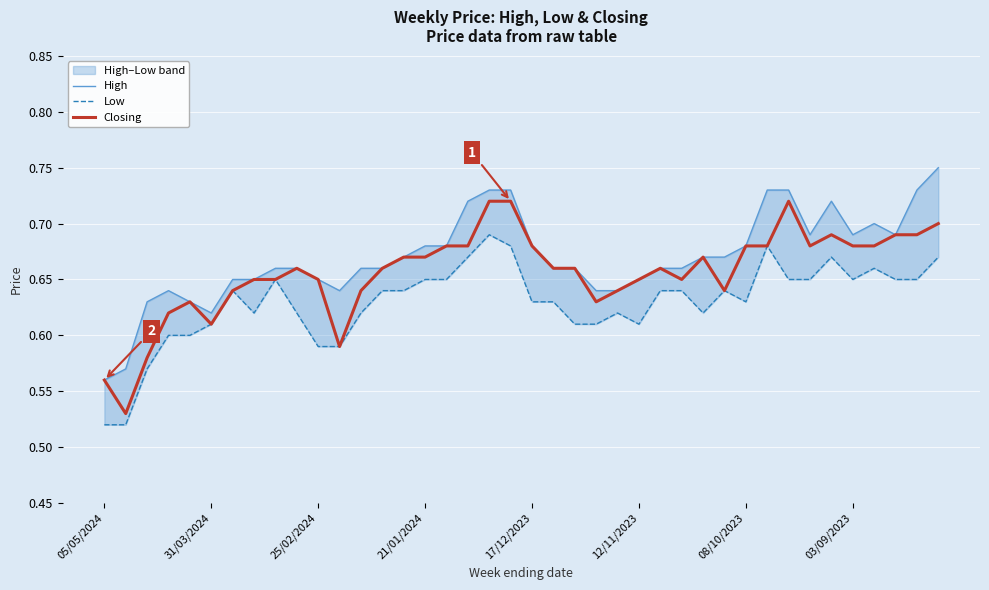

Which series has the widest spread of values?

High